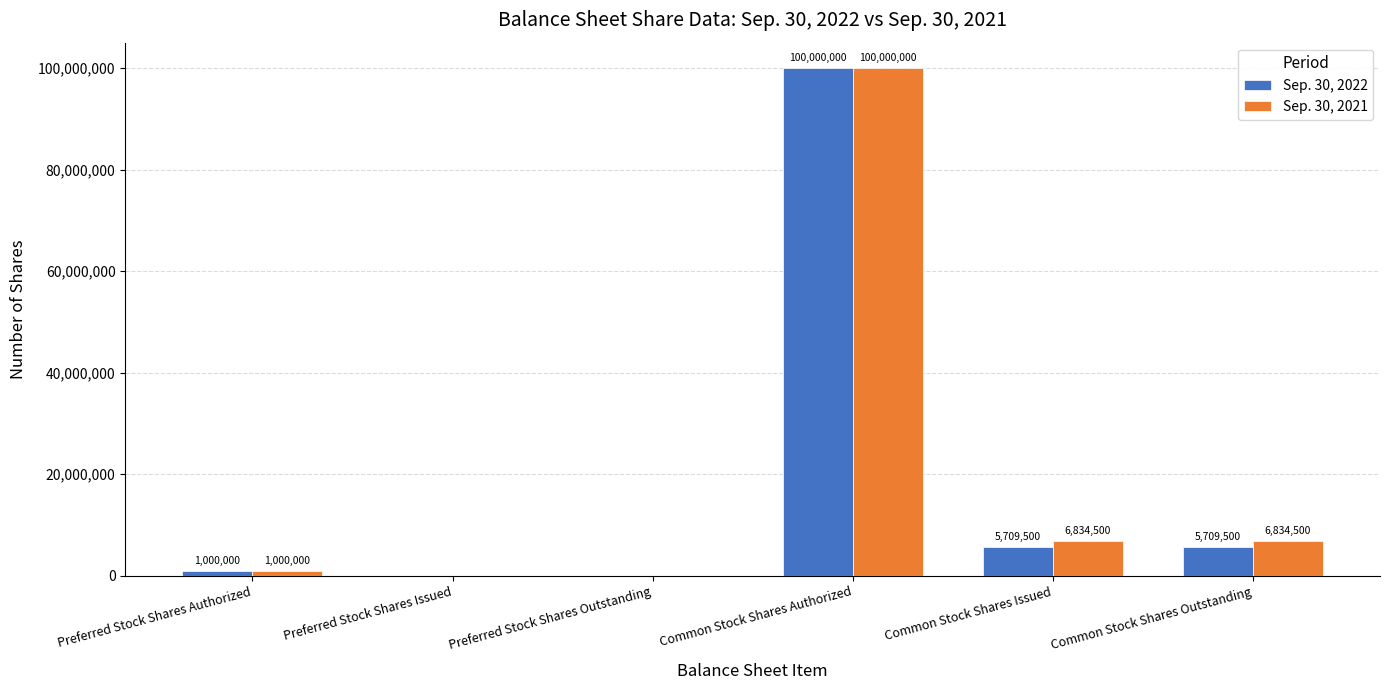

The Sep. 30, 2021 series shows 1000000 at Preferred Stock Shares Authorized. True or false?

True